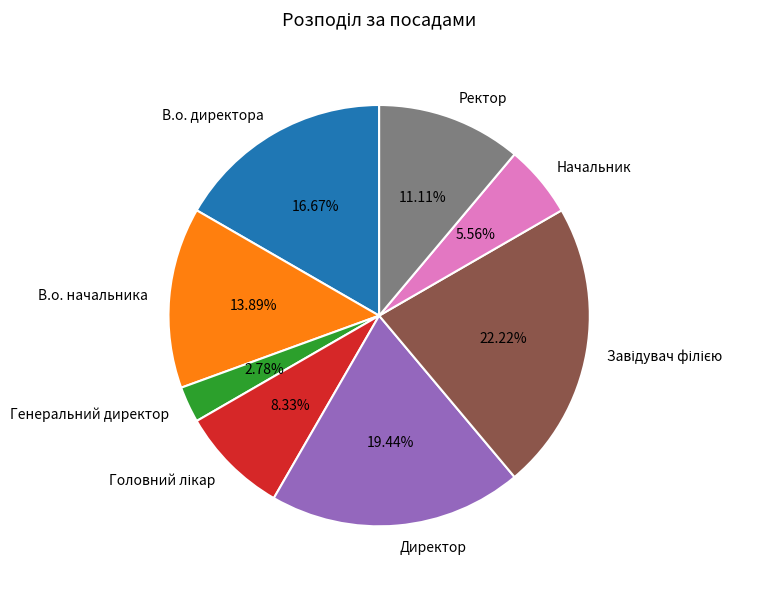

How many segments does this pie chart have?

8